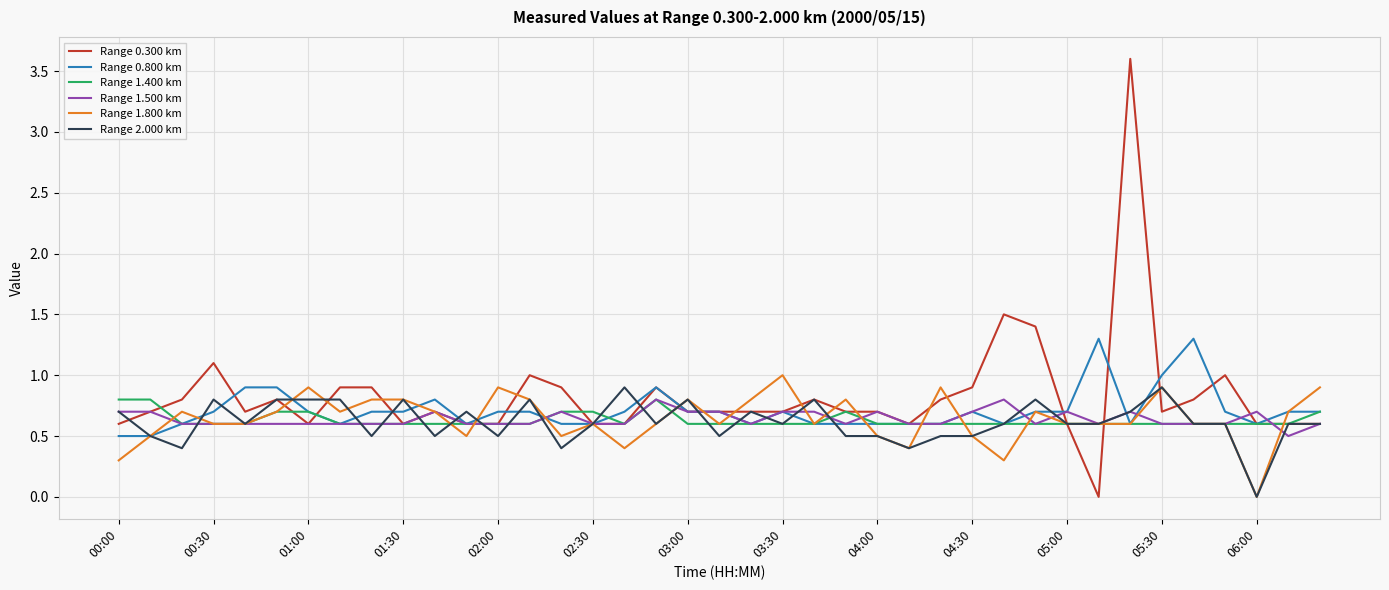

What is the greatest value displayed?

3.6